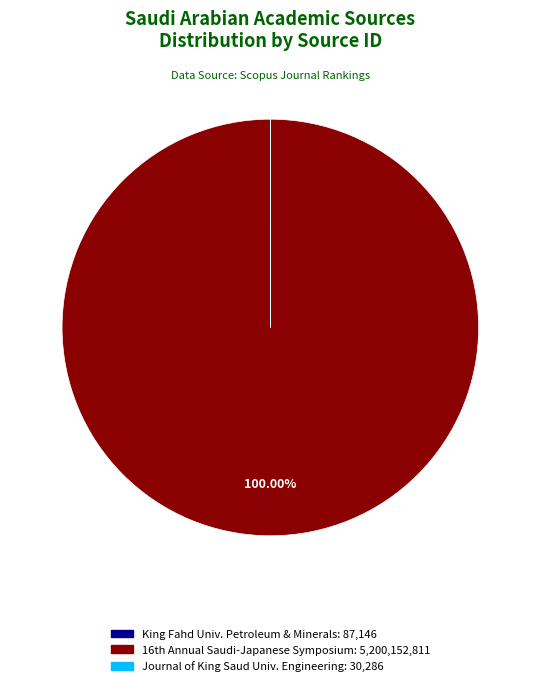

Is there a majority slice in this chart?

Yes